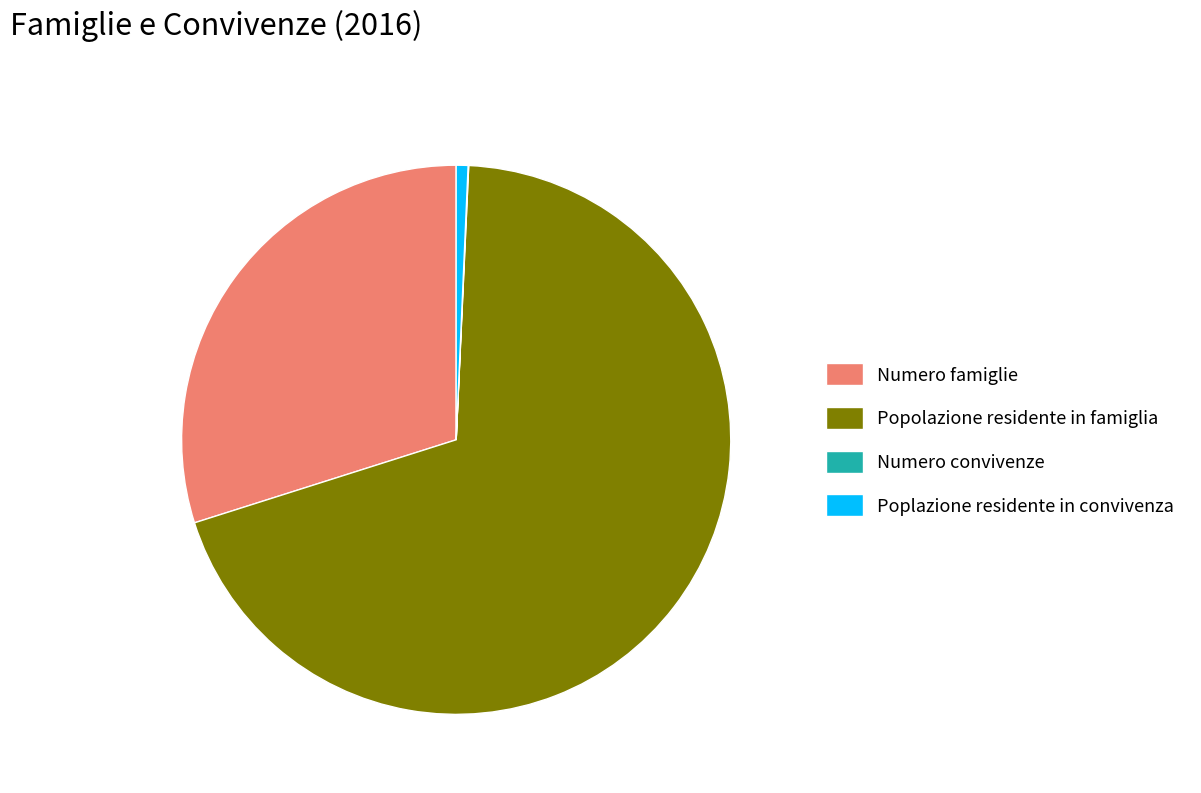

Is it true that Popolazione residente in famiglia is 69% of the pie?

True